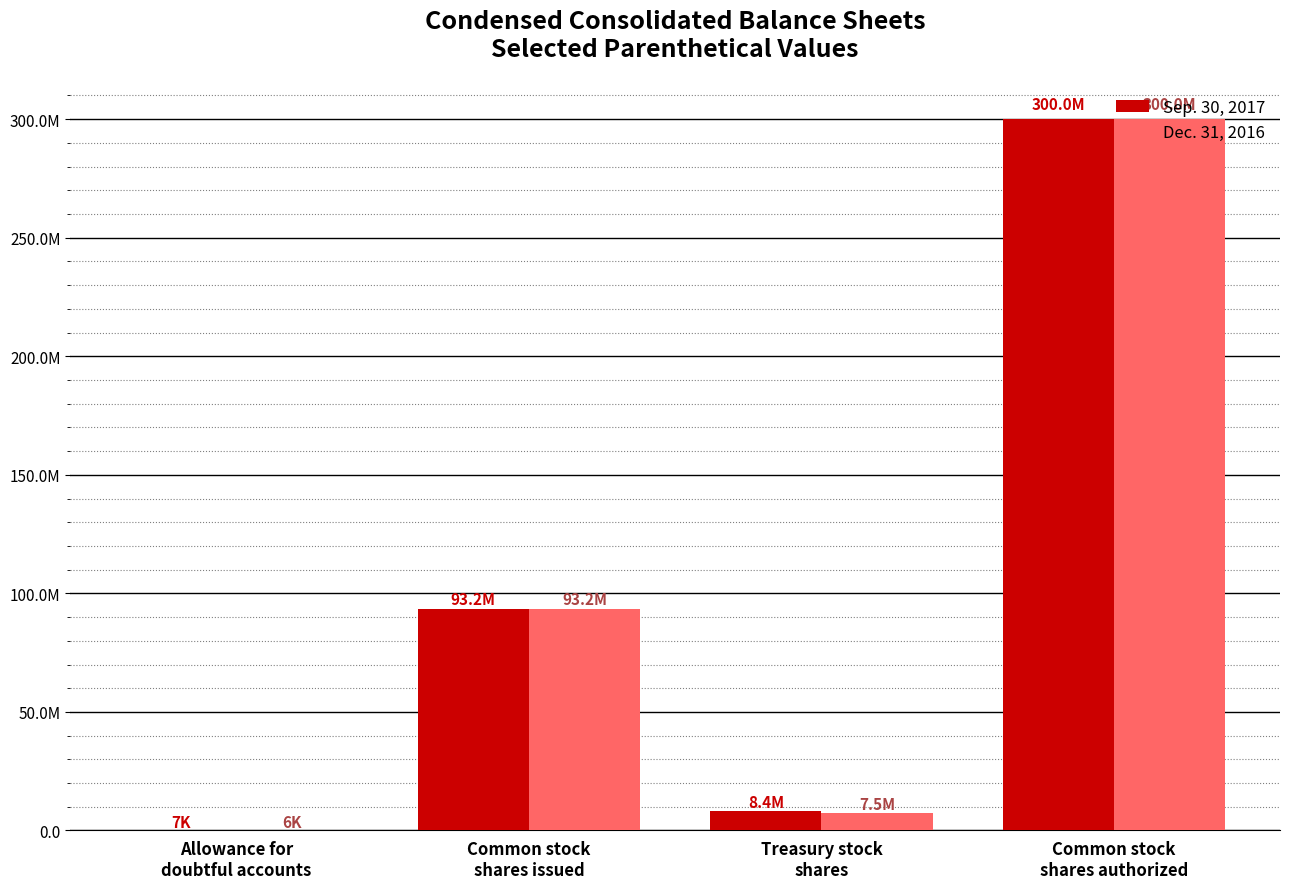

Count the number of data series in this chart.

2